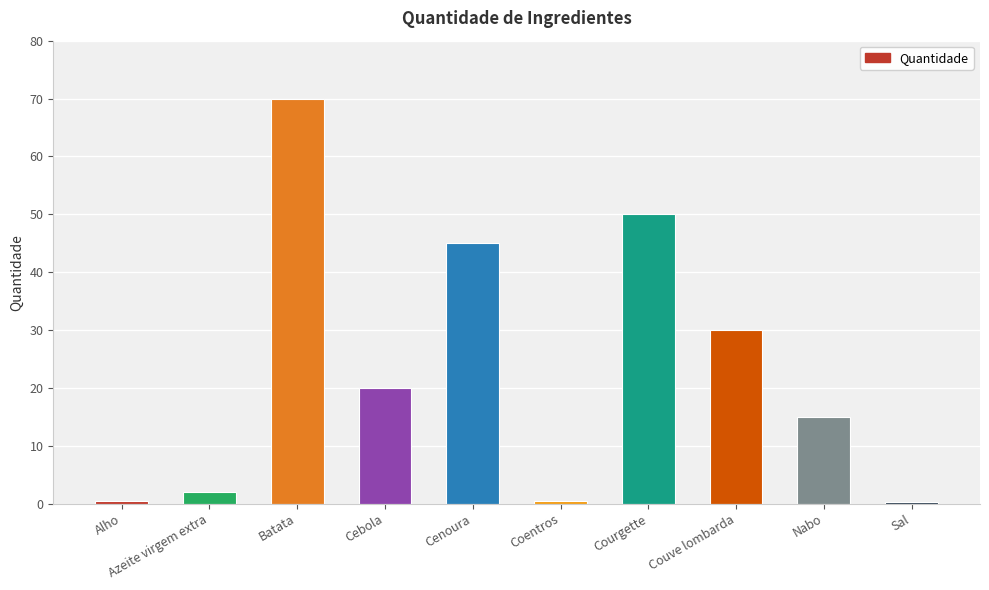

The value at Couve lombarda is 30.0. True or false?

True